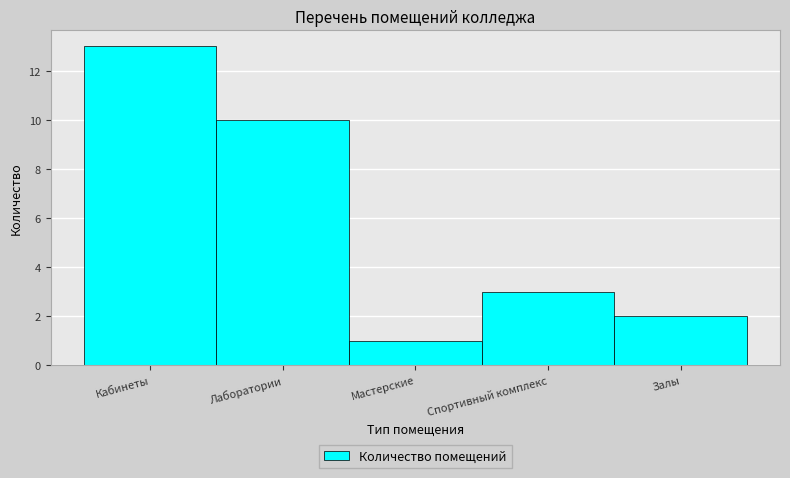

Reading left to right, list all the values displayed in this chart.

13	10	1	3	2